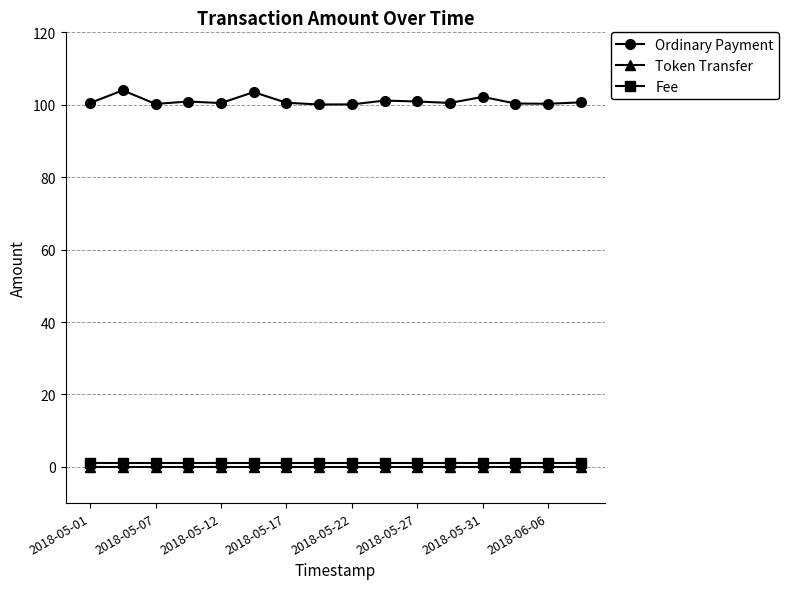

Which series has the largest range (max minus min)?

Ordinary Payment